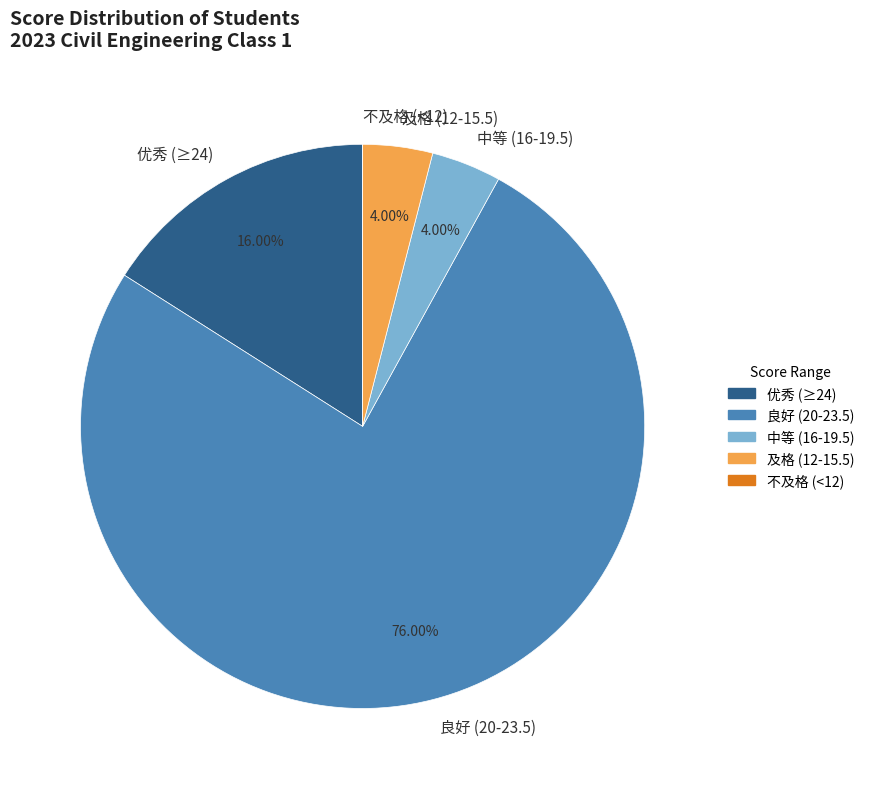

What is the largest slice in the pie chart?

良好 (20-23.5)